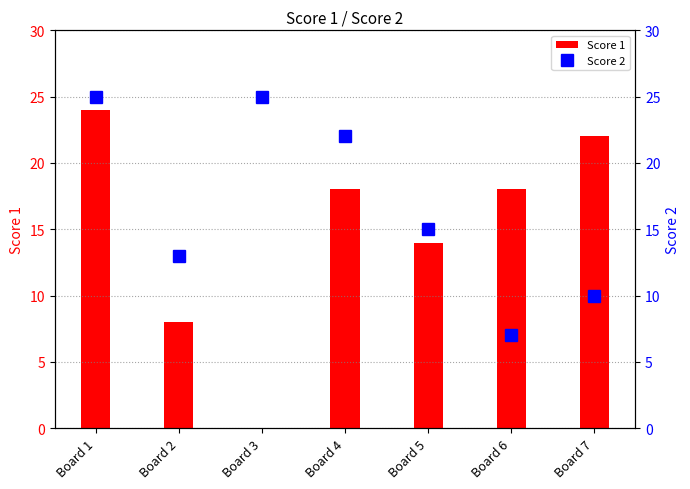

What is the value of the Score 2 bar at the 5th from the left?

15